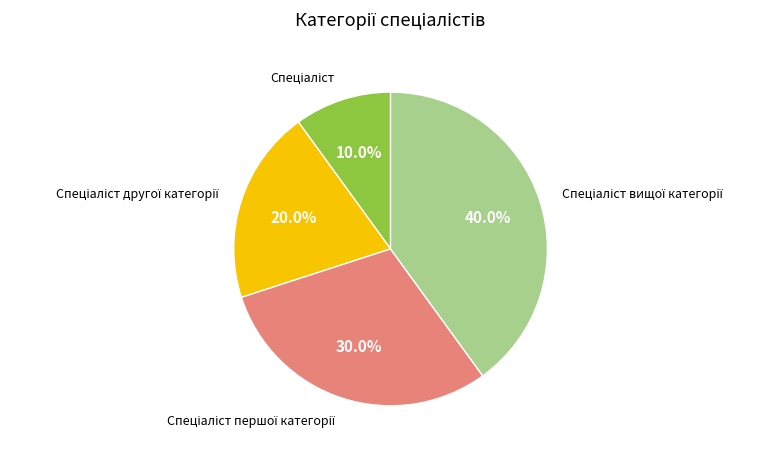

Is there a majority slice in this chart?

No